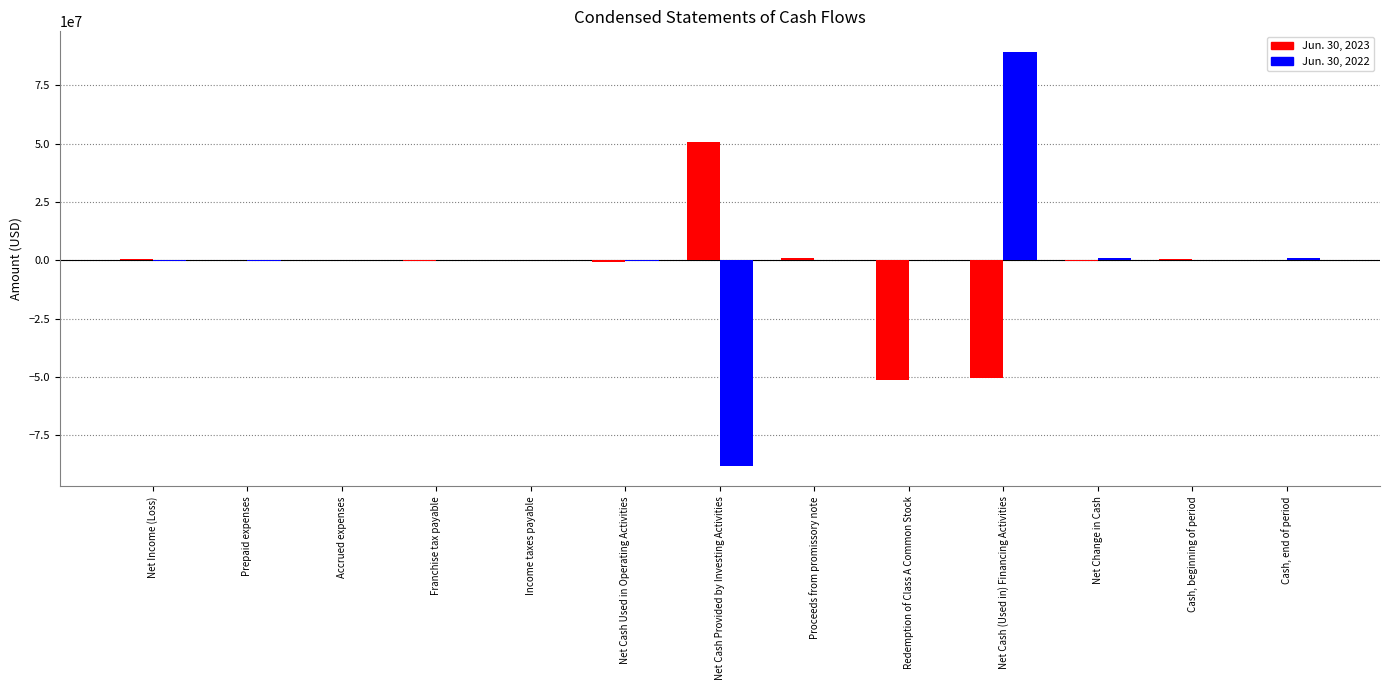

Count the number of categories in the chart.

13